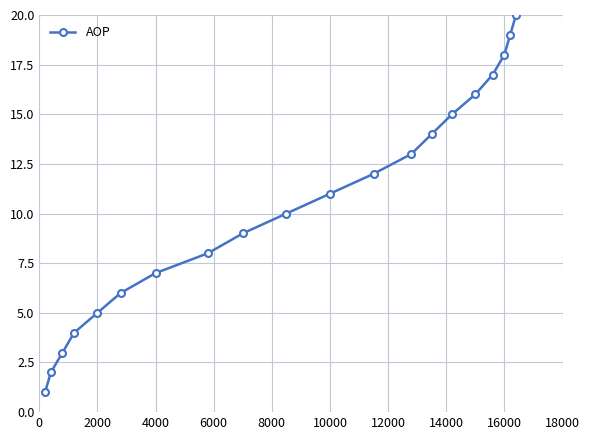

True or false: there are more than 0 points higher than both neighbors.

False